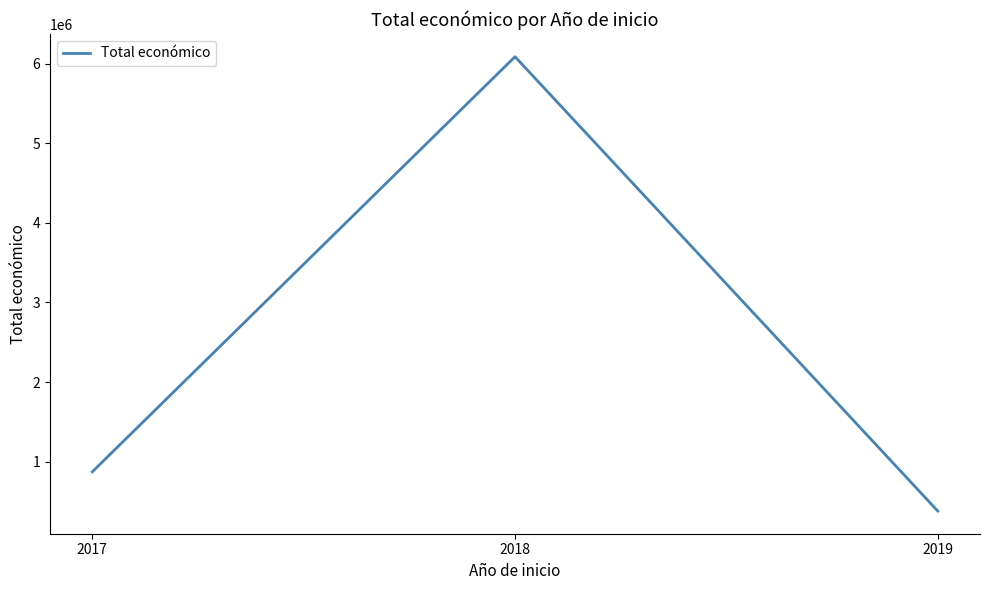

Does the chart have visible grid lines?

No